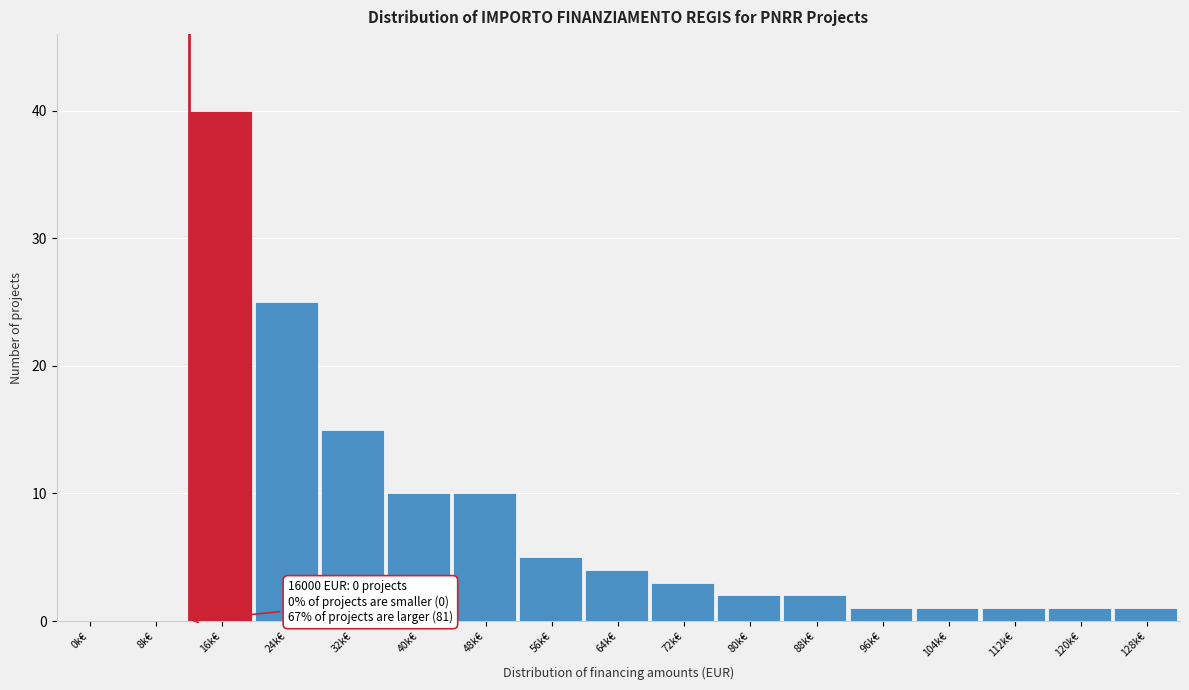

Reading left to right, transcribe all the data shown in this chart.

0k€=0	8k€=0	16k€=40	24k€=25	32k€=15	40k€=10	48k€=10	56k€=5	64k€=4	72k€=3	80k€=2	88k€=2	96k€=1	104k€=1	112k€=1	120k€=1	128k€=1